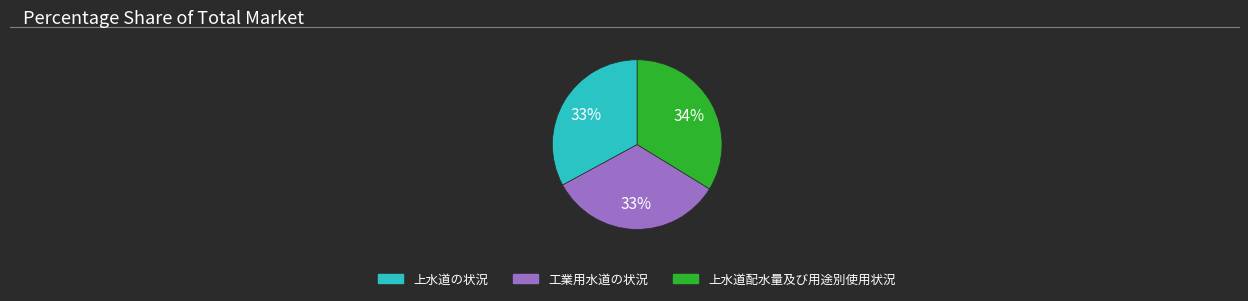

Is the sum of 上水道の状況 and 上水道配水量及び用途別使用状況 greater than half?

Yes